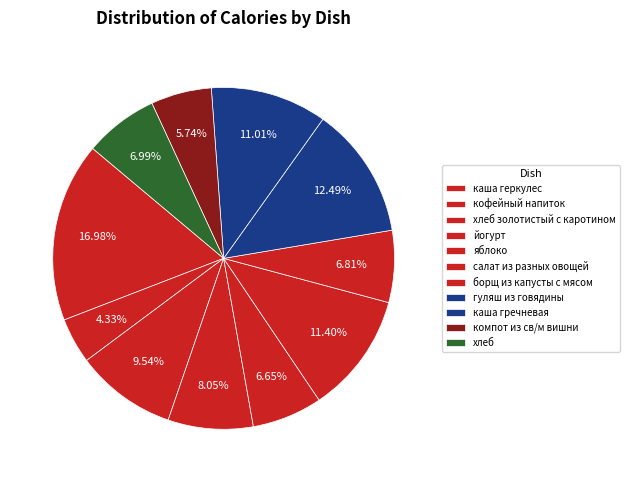

How many slices are in this pie chart?

11